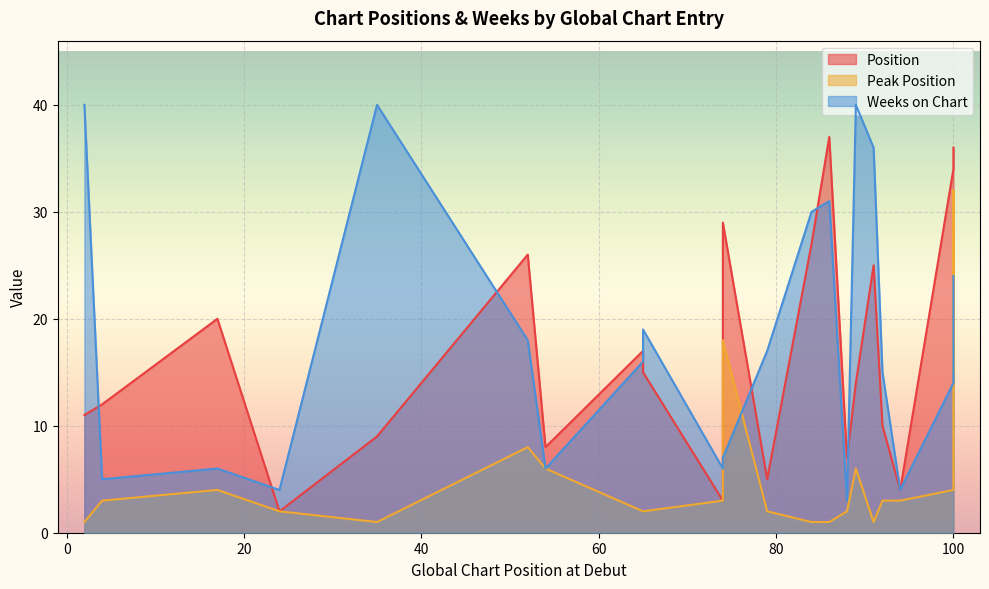

True or false: Position has a value of 11 at 2.

True